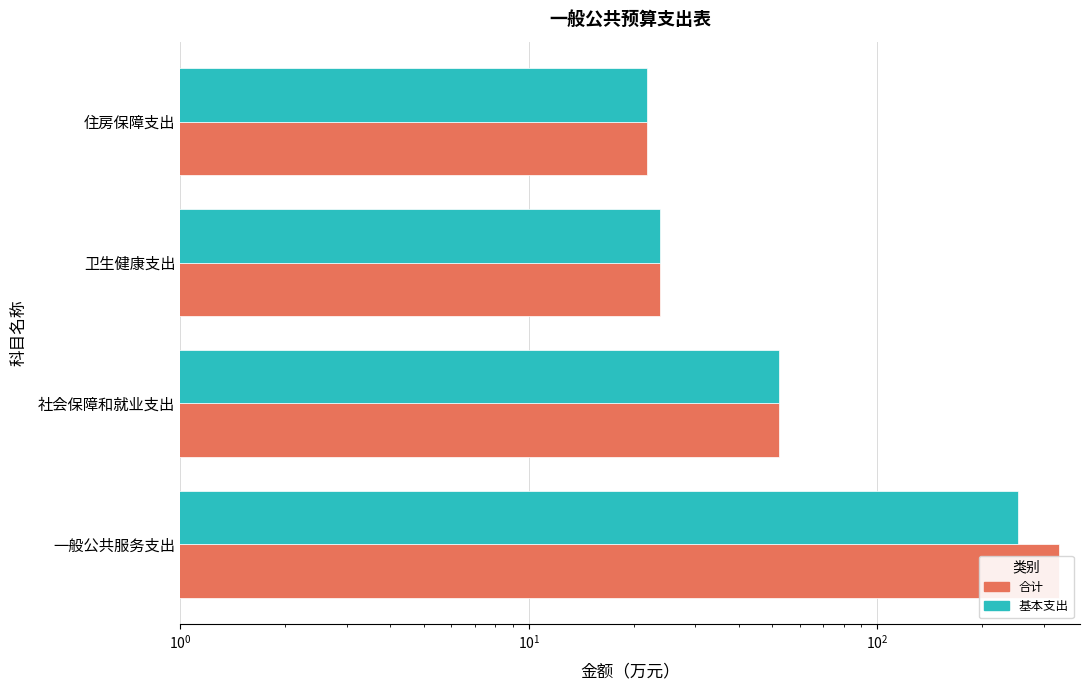

How many bars are there in total?

8